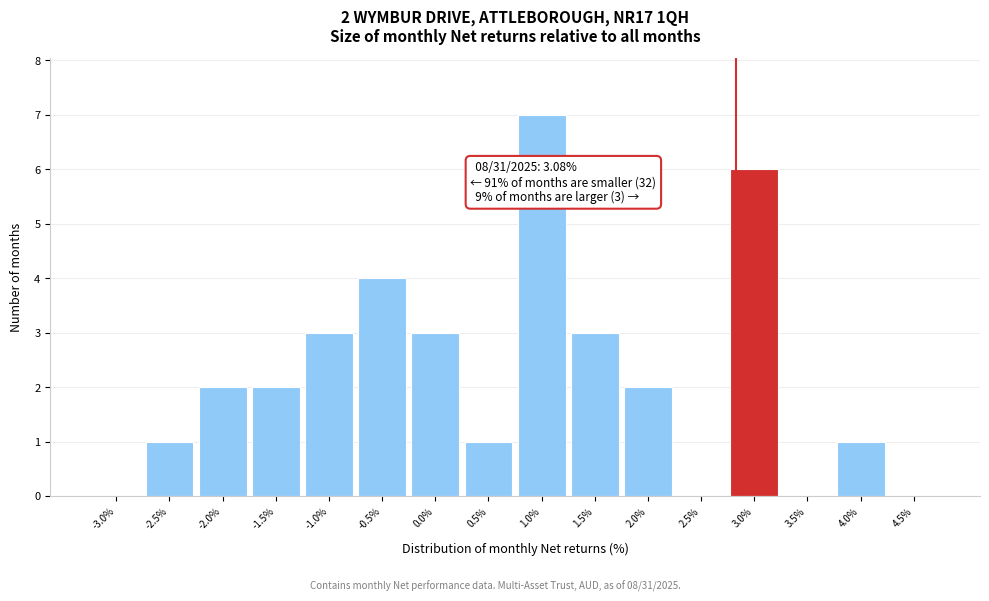

Reading left to right, list all the values displayed in this chart.

-3.0%=0	-2.5%=1	-2.0%=2	-1.5%=2	-1.0%=3	-0.5%=4	0.0%=3	0.5%=1	1.0%=7	1.5%=3	2.0%=2	2.5%=0	3.0%=6	3.5%=0	4.0%=1	4.5%=0